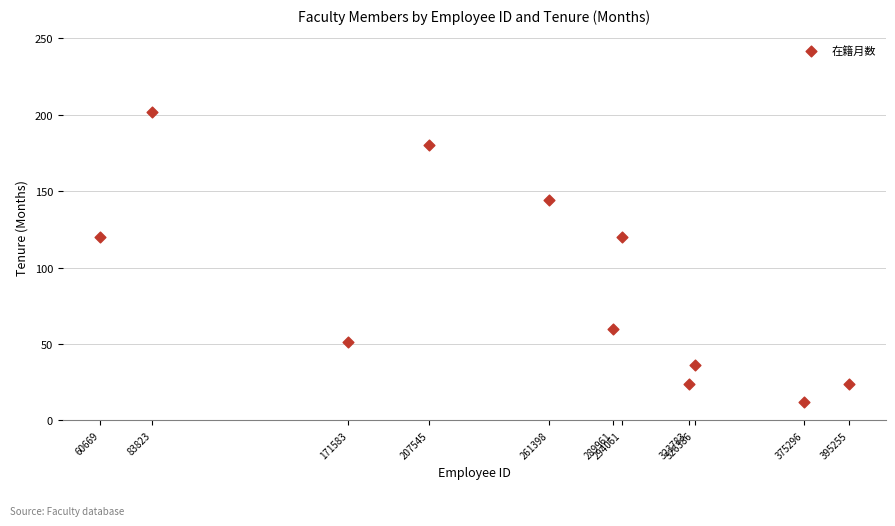

What is the range of X values (max minus min)?

334586